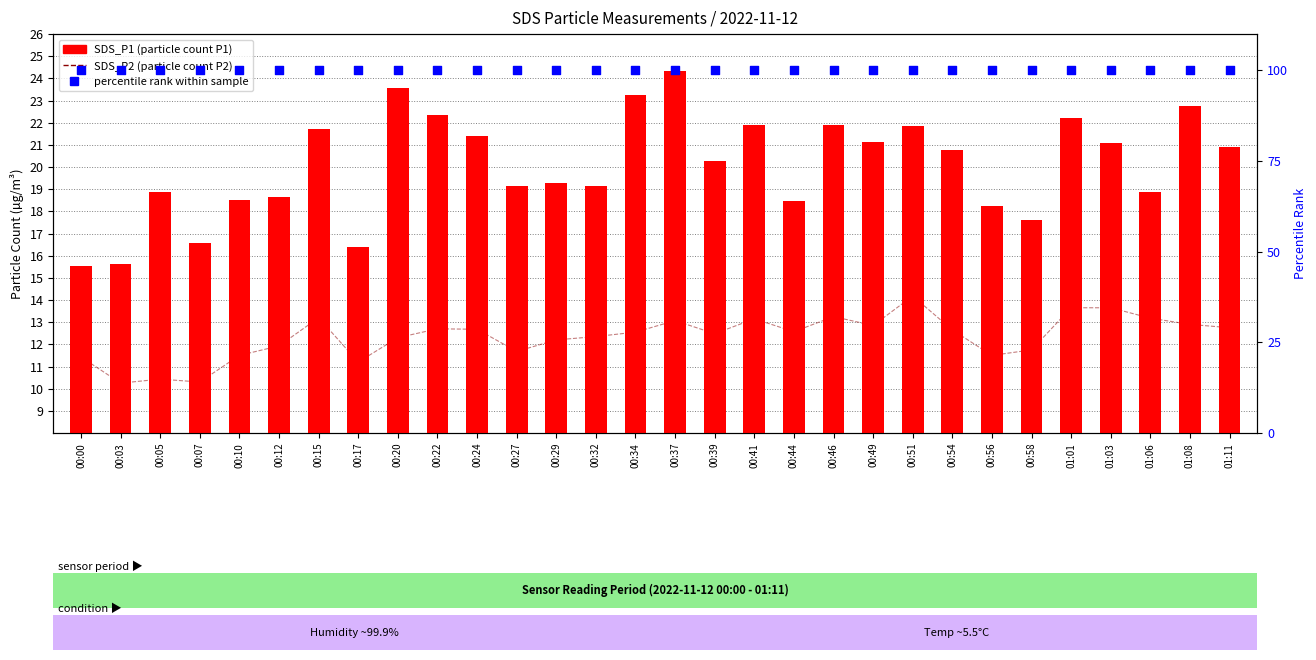

Which series reaches the maximum Y coordinate?

percentile rank within sample